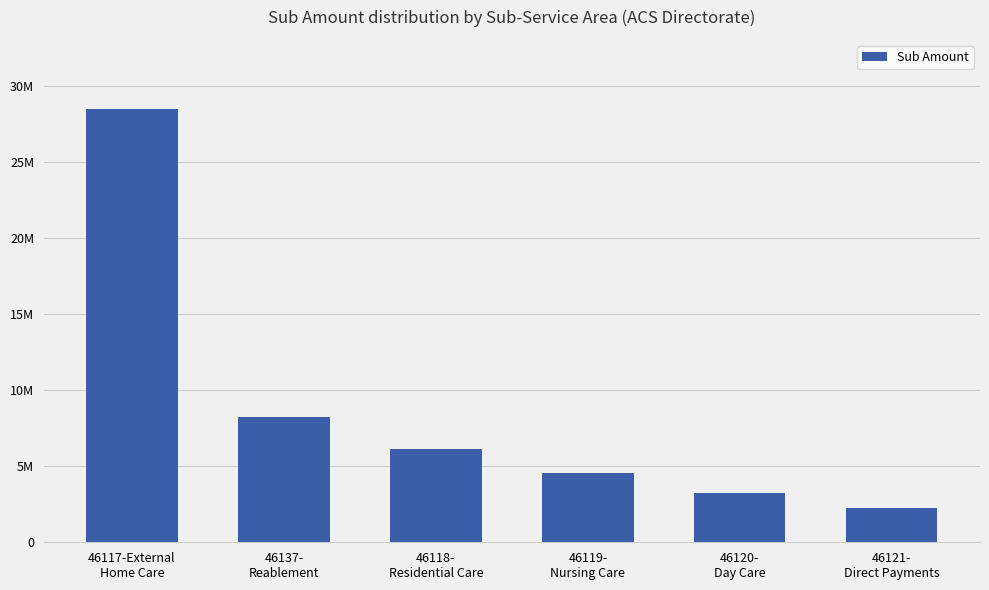

What position from the left is 46119-
Nursing Care?

4